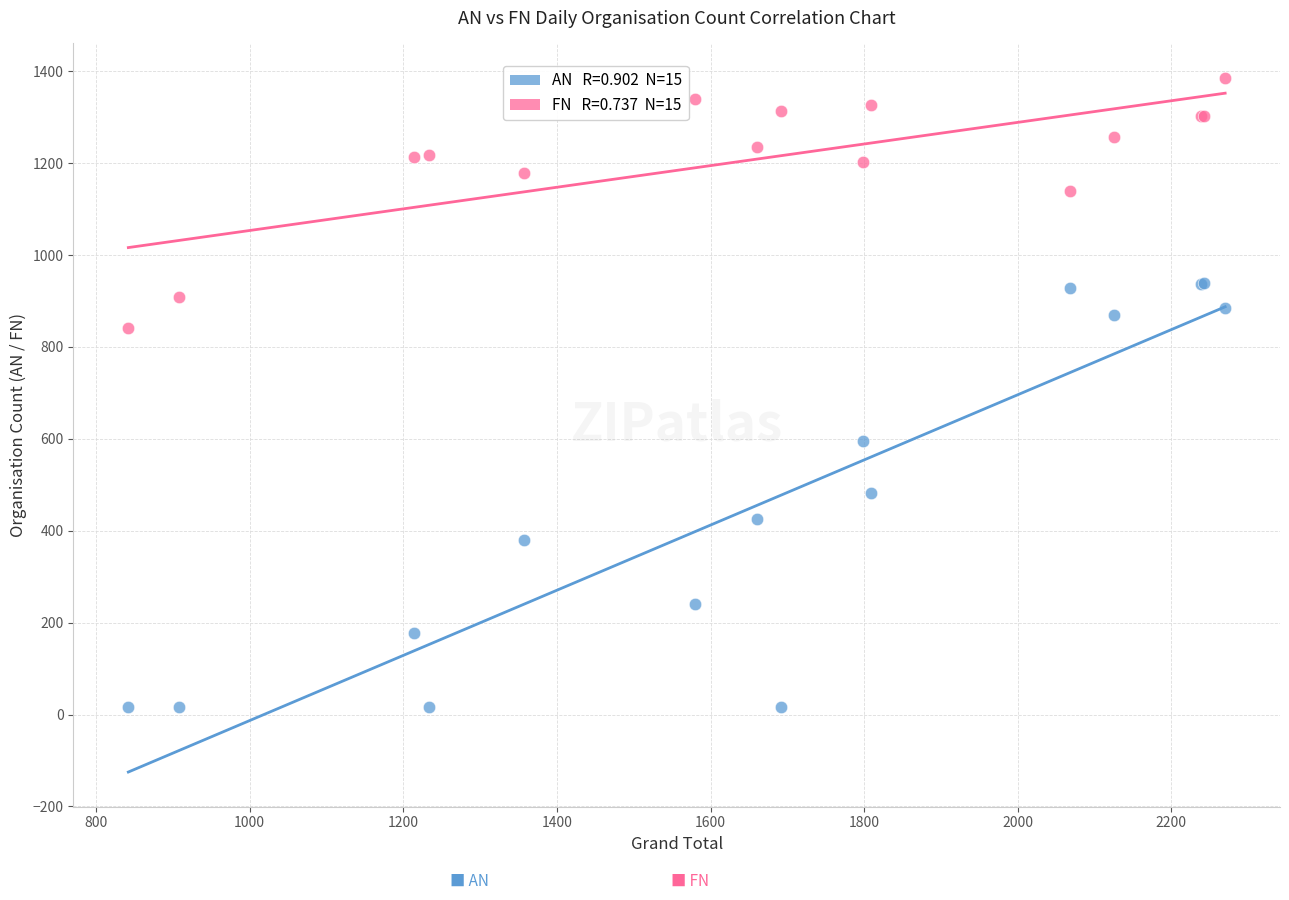

Across all series, what Y value is closest to 700?

596